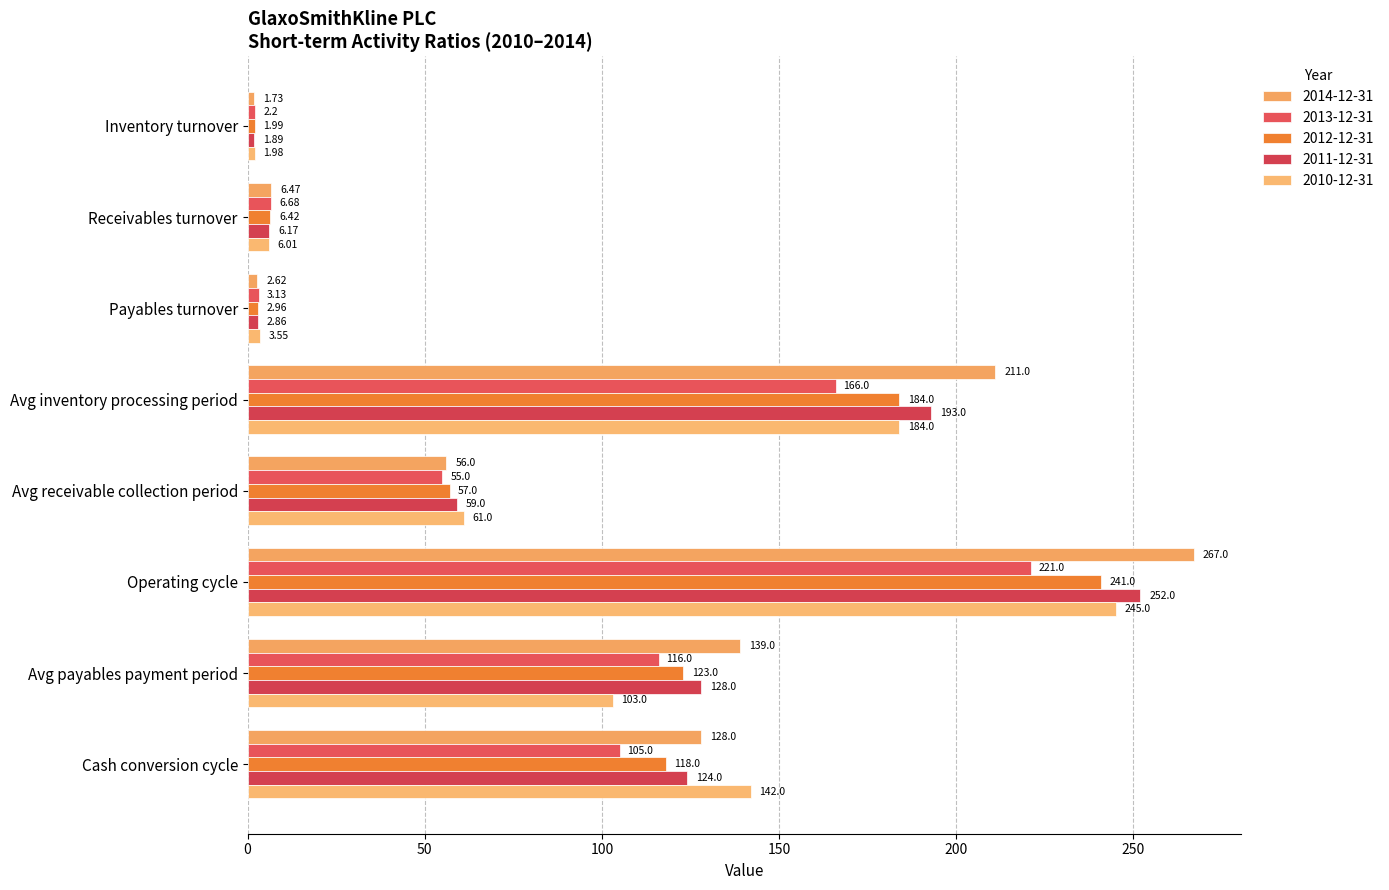

How many values in the 2013-12-31 series are below 105?

4